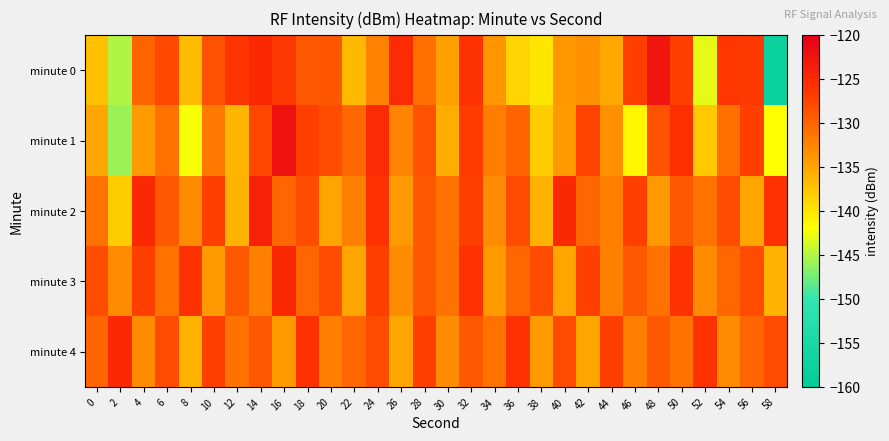

How many categories are shown in the chart?

30